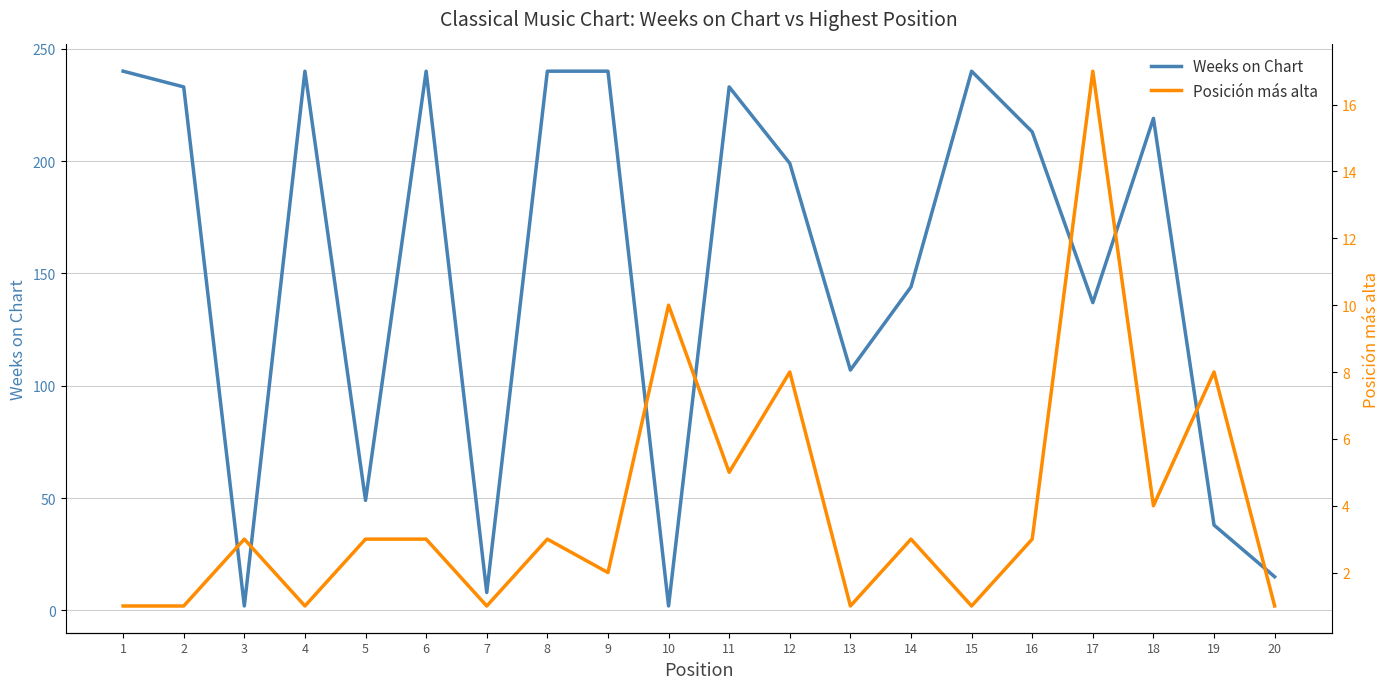

The value of Posición más alta at 11 is 5. True or false?

True